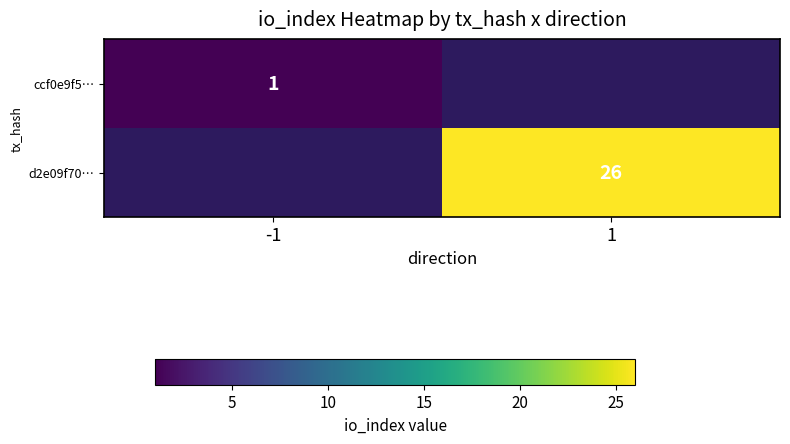

Is it true that ccf0e9f5… equals 0 at -1?

False